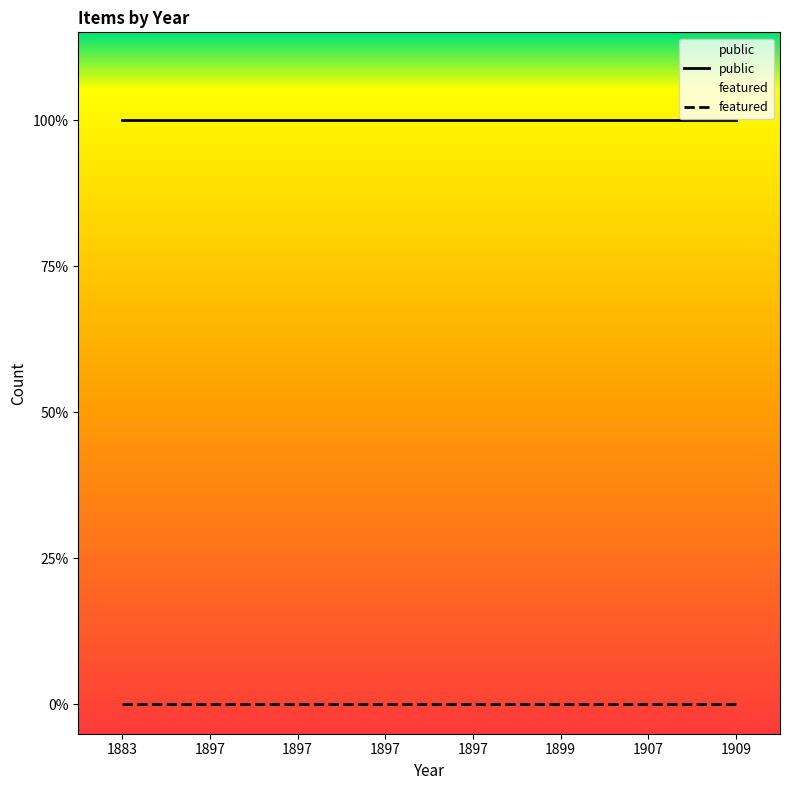

Rank the series by their average value, from lowest to highest.

featured, public